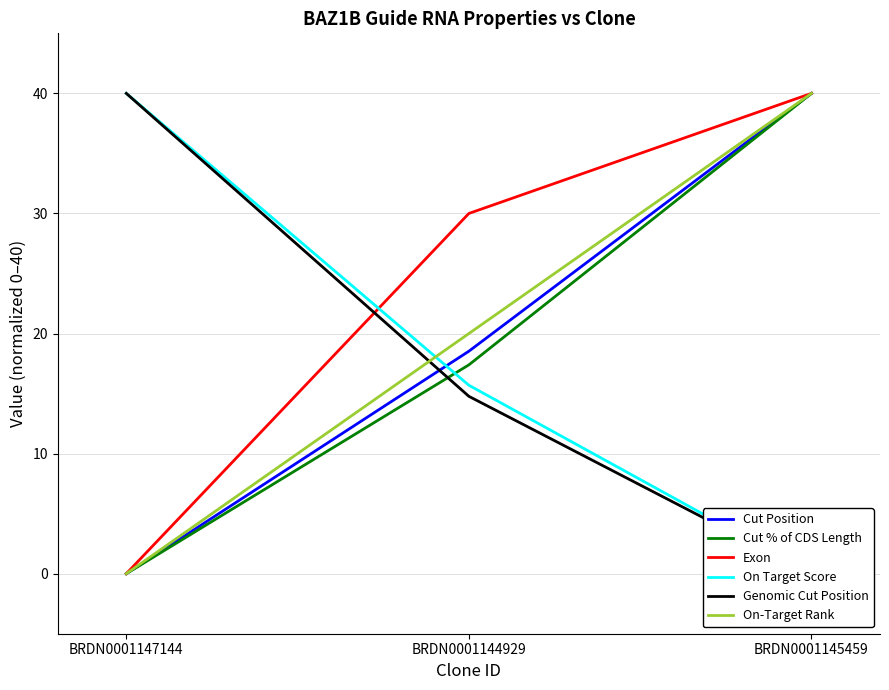

The value of Cut % of CDS Length at BRDN0001145459 is 26.8. True or false?

False